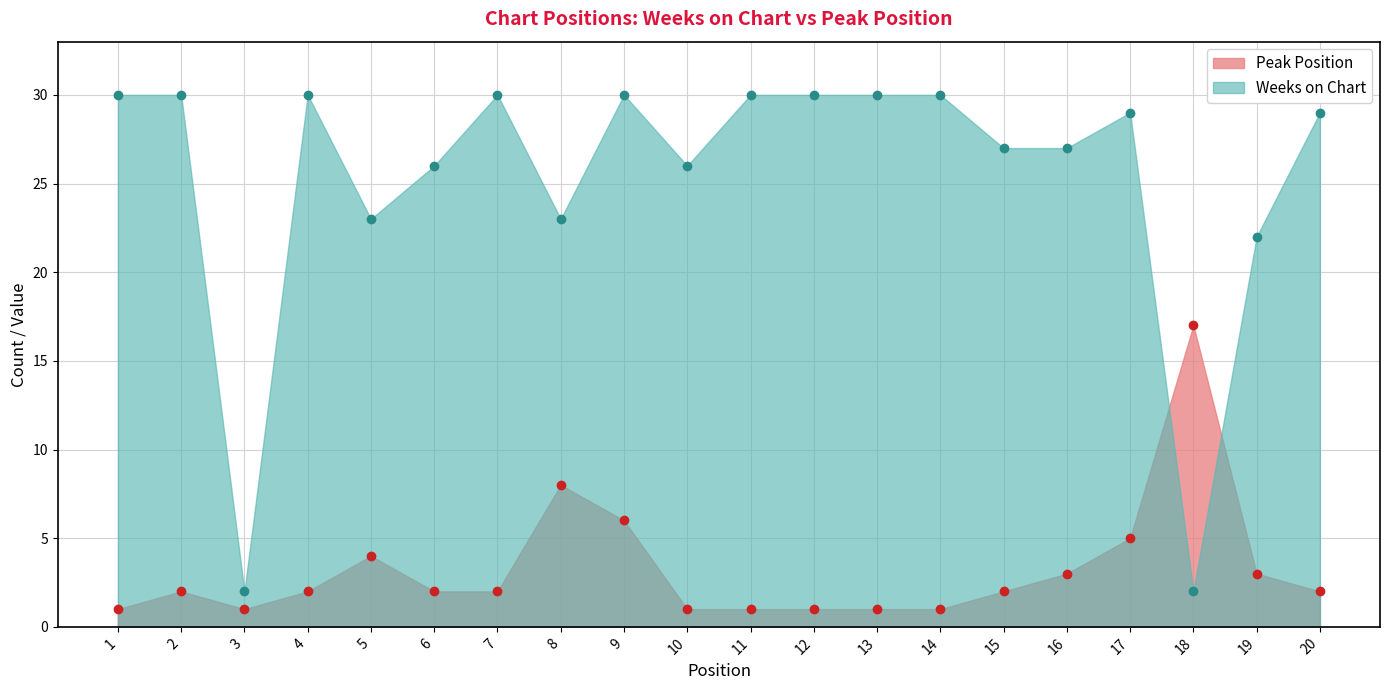

What is the average value of the Weeks on Chart series?

25